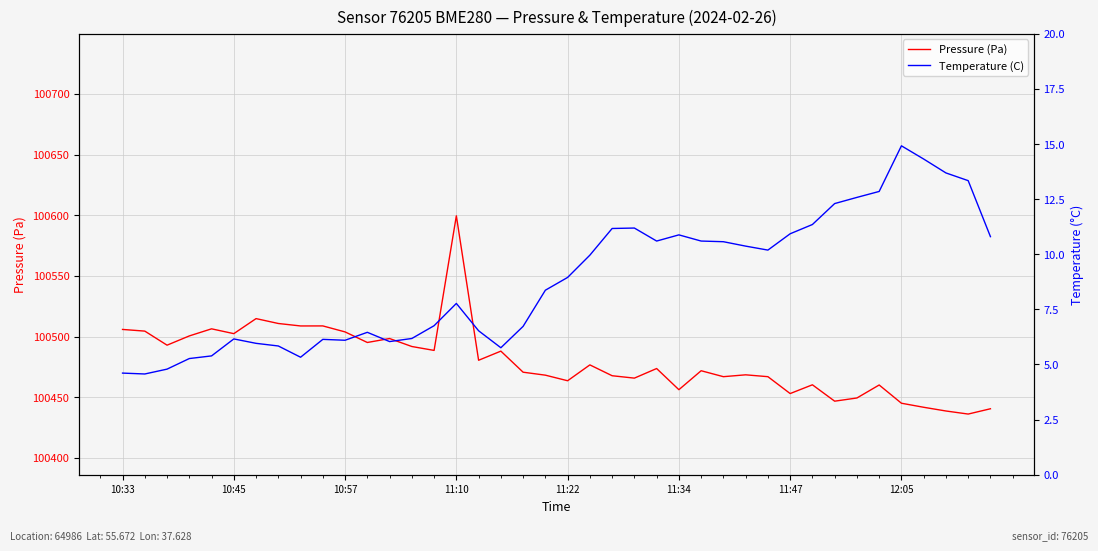

The Pressure (Pa) series shows 100599.5 at 11:10. True or false?

True